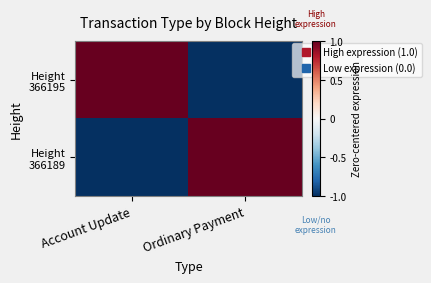

What is the greatest value displayed?

1